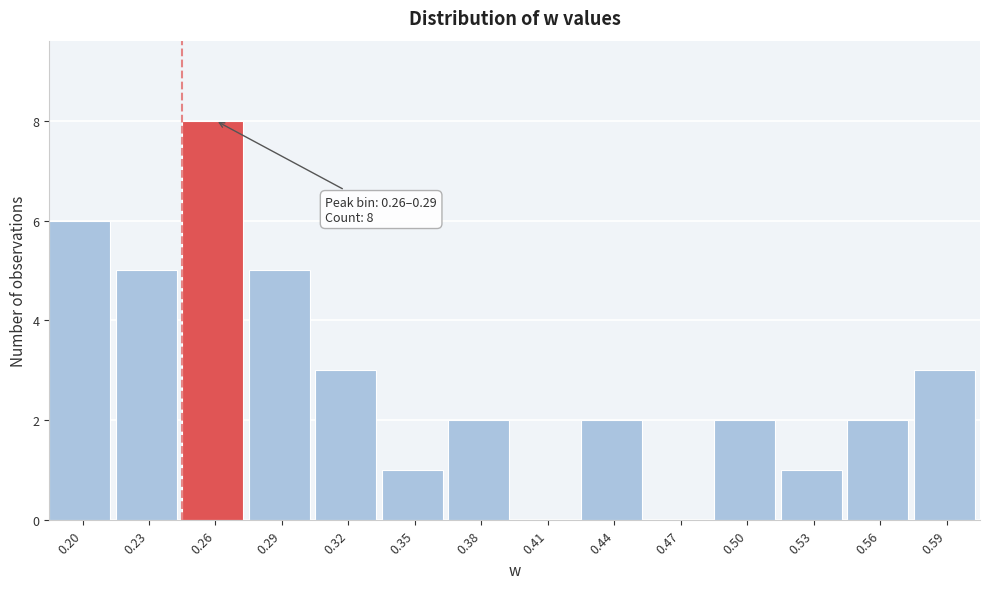

Reading right to left, list all the values displayed in this chart.

0.59=3	0.56=2	0.53=1	0.50=2	0.47=0	0.44=2	0.41=0	0.38=2	0.35=1	0.32=3	0.29=5	0.26=8	0.23=5	0.20=6